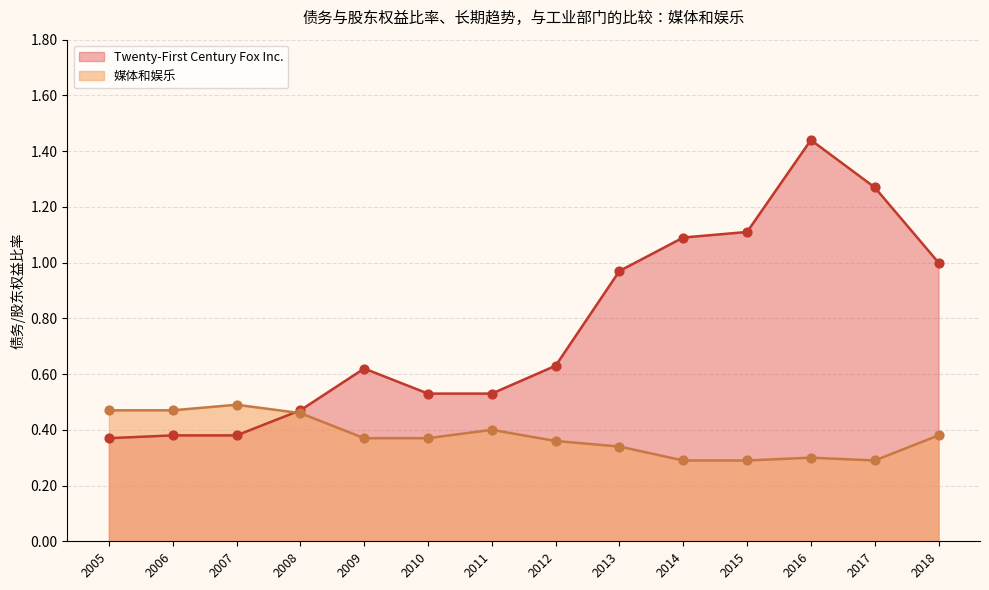

What is the total value across all series at 2006?

0.8